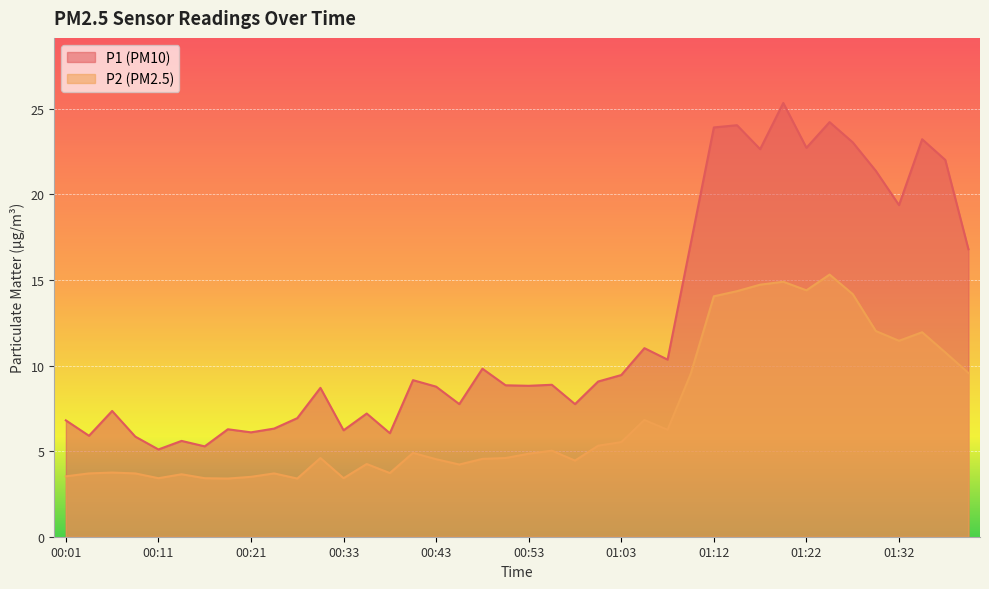

How many data points in P2 are less than 4?

13